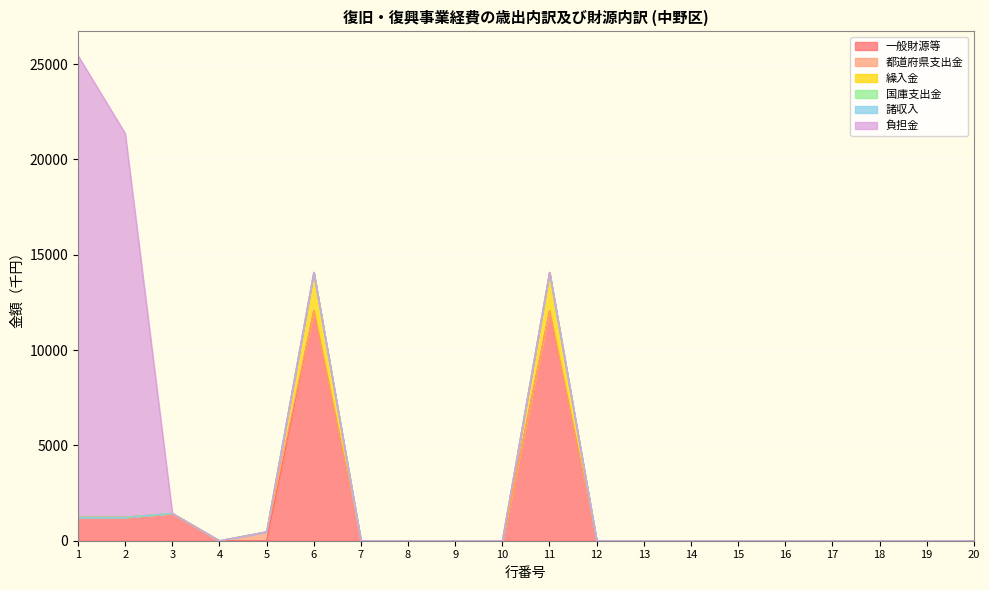

Where is 負担金 nearest to the value 12107?

2